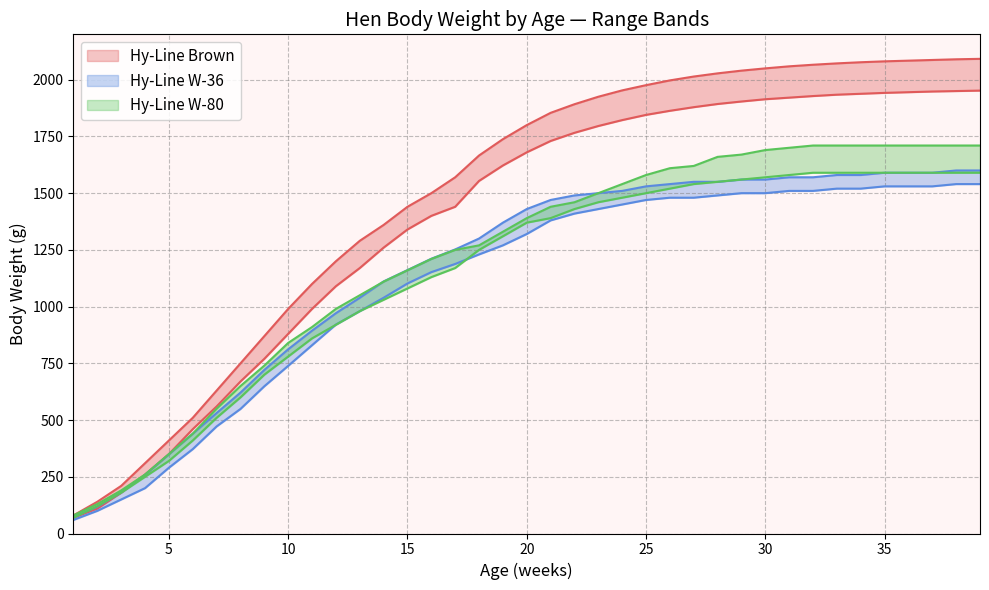

How many intersections are there between Hy-Line Brown Commercial and Hy-Line W-36 Upper?

1